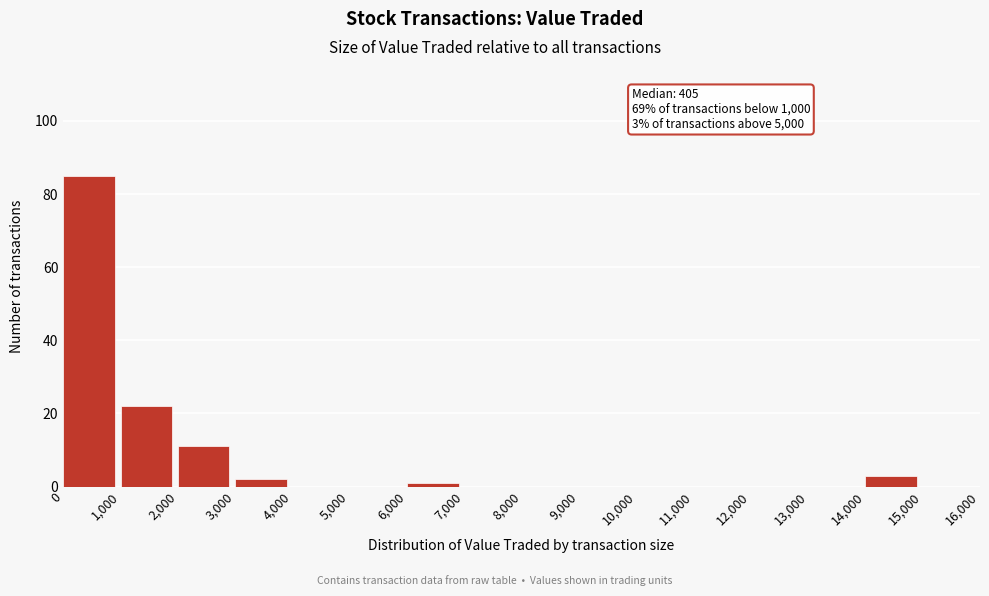

Over which range of the x-axis is the bar tallest?

0 to 1,000